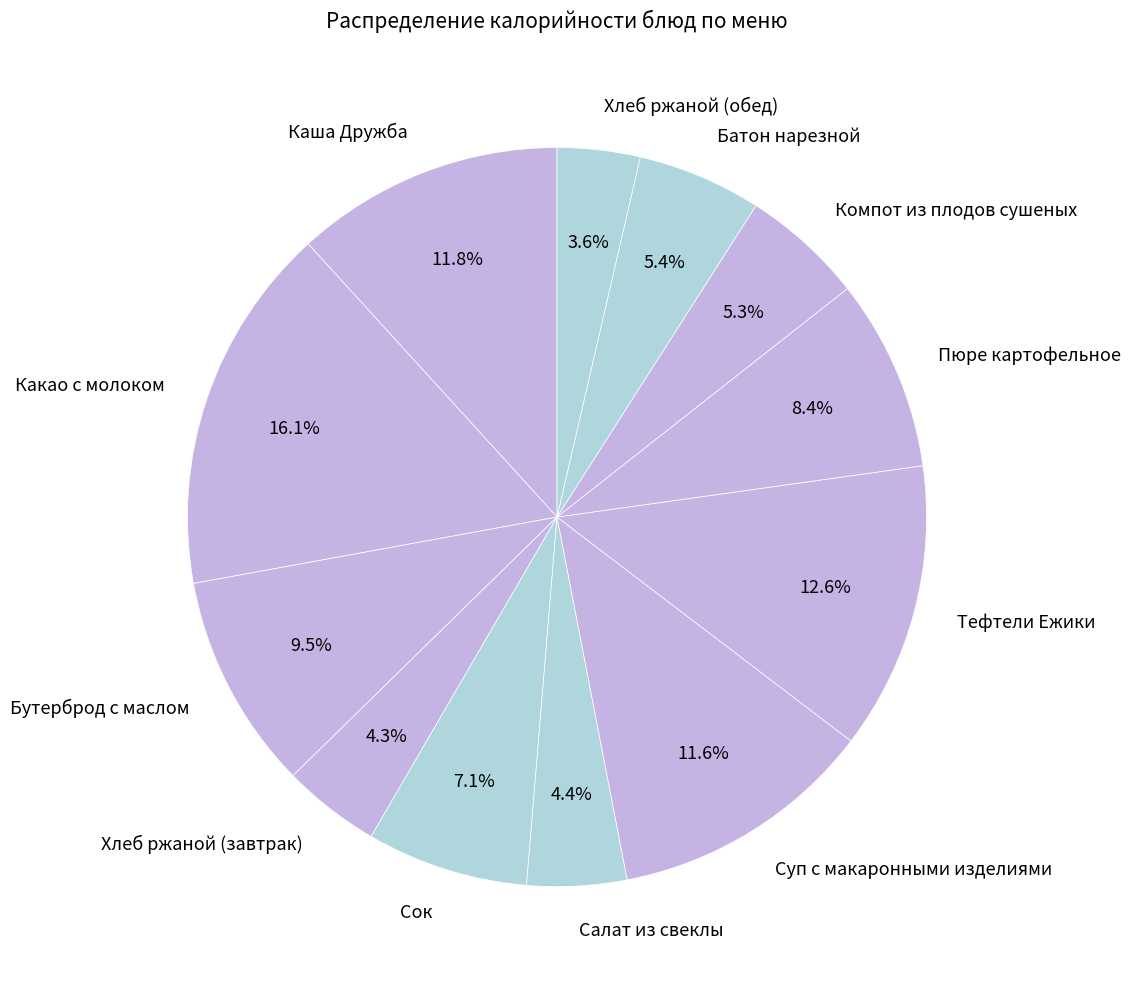

Which has a higher value, Компот из плодов сушеных or Суп с макаронными изделиями?

Суп с макаронными изделиями